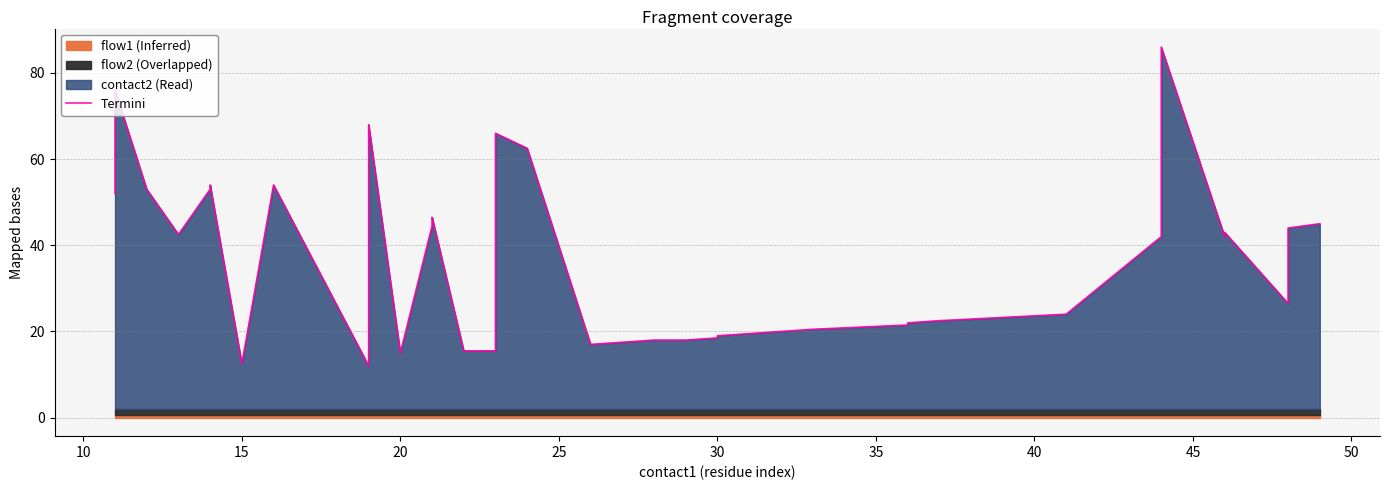

What is the sum of all values?

1455.0